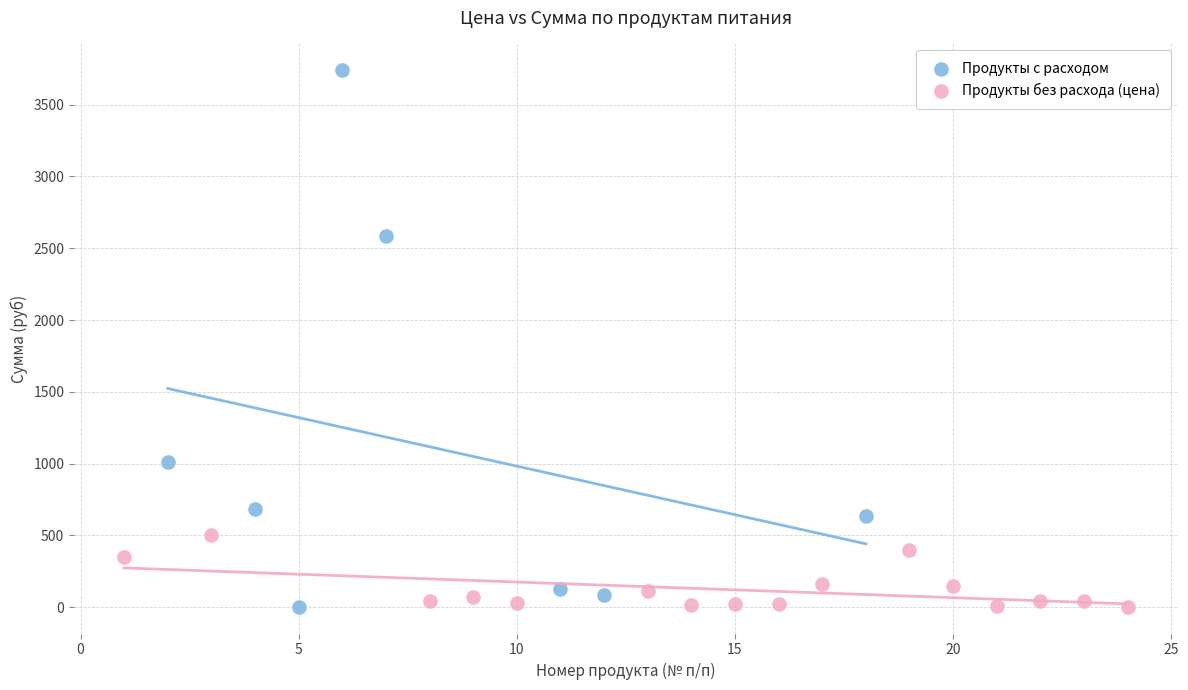

Which series contains the highest Y value?

Продукты с расходом